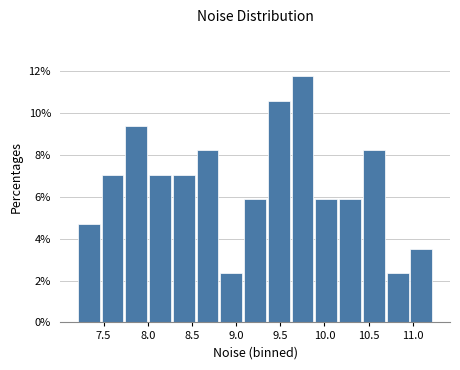

Reading left to right, transcribe this chart: for each bar, give the range it covers on the x-axis and its height. Neither the bar edges nor the heights are printed on the chart, so give them approximately, as read against the axes.

7.20 to 7.50: 4.8
7.50 to 7.75: 7.0
7.75 to 8.00: 9.4
8.00 to 8.30: 7.0
8.30 to 8.55: 7.0
8.55 to 8.80: 8.2
8.80 to 9.10: 2.4
9.10 to 9.35: 5.8
9.35 to 9.65: 10.6
9.65 to 9.90: 11.8
9.90 to 10.15: 5.8
10.15 to 10.45: 5.8
10.45 to 10.70: 8.2
10.70 to 10.95: 2.4
10.95 to 11.25: 3.6